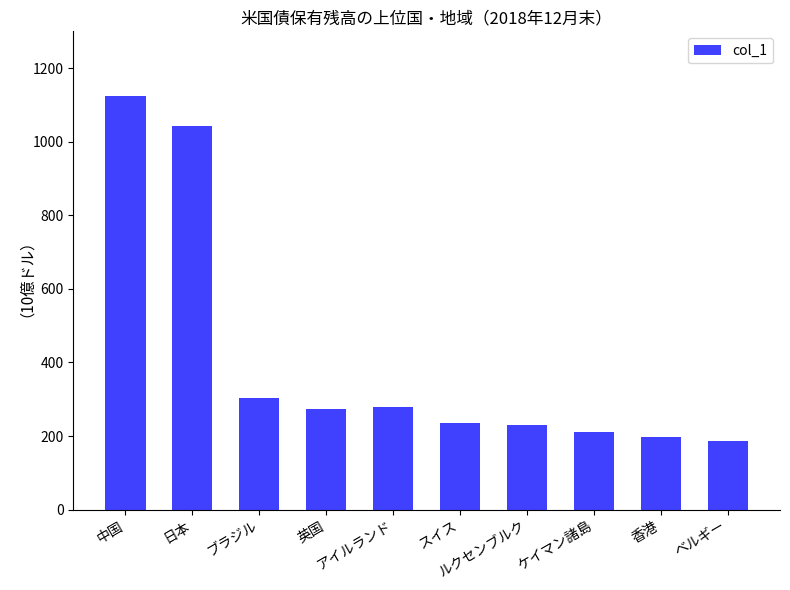

How many values exceed 272?

5